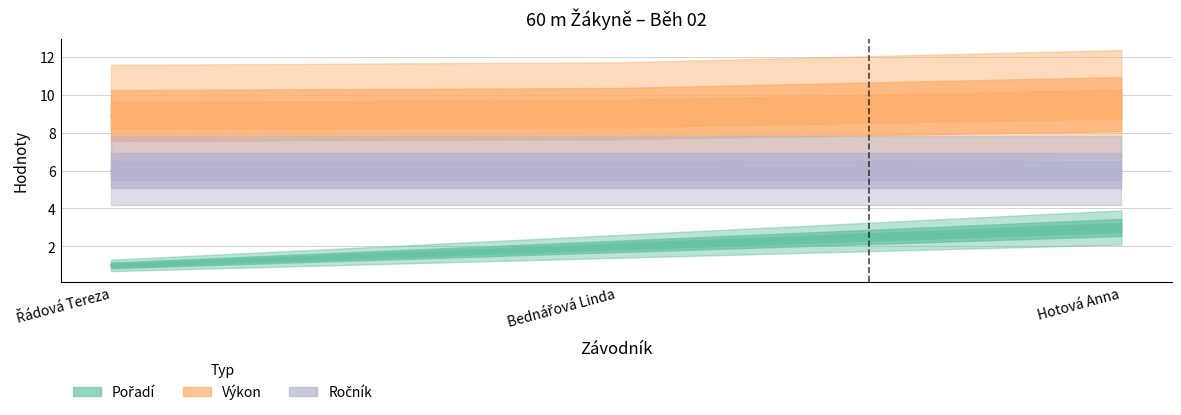

What value does the Pořadí series have at Bednářová Linda?

2.0